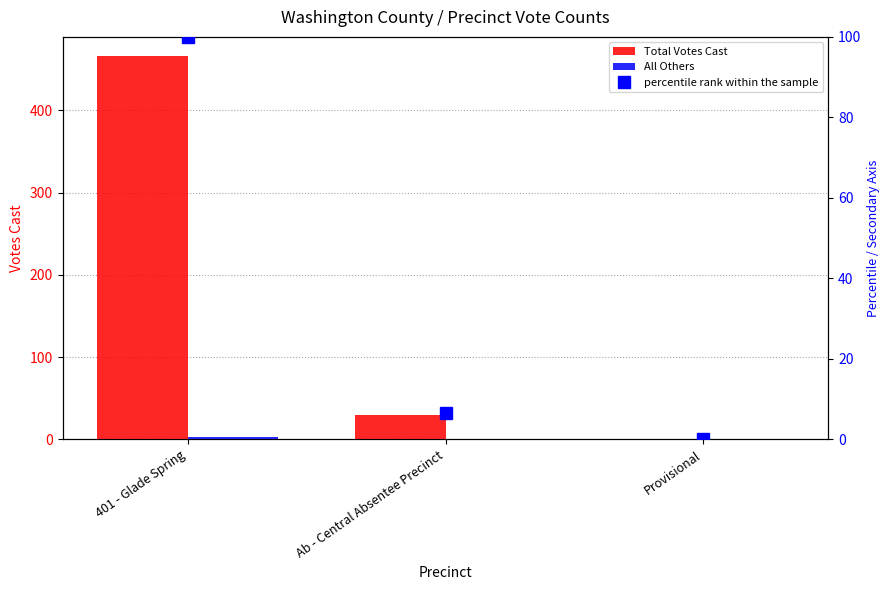

What is the difference between the Total Votes Cast values at Provisional and Ab - Central Absentee Precinct?

30.0